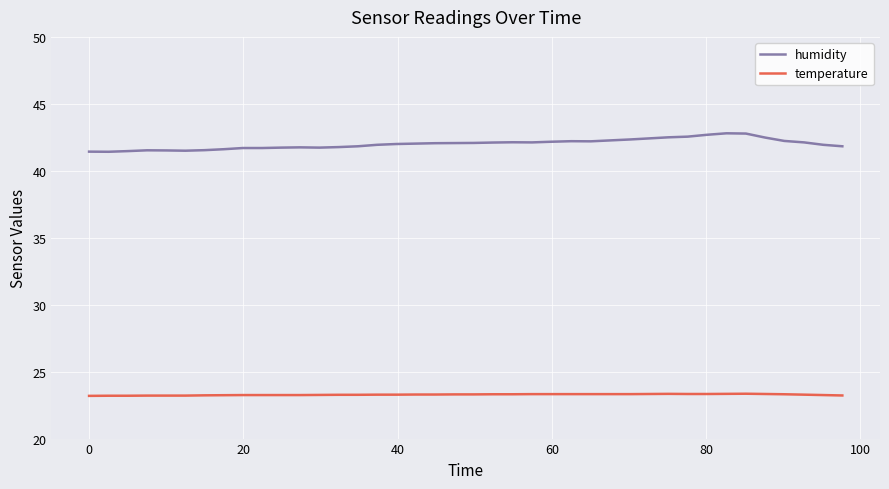

How many series are shown in this chart?

2